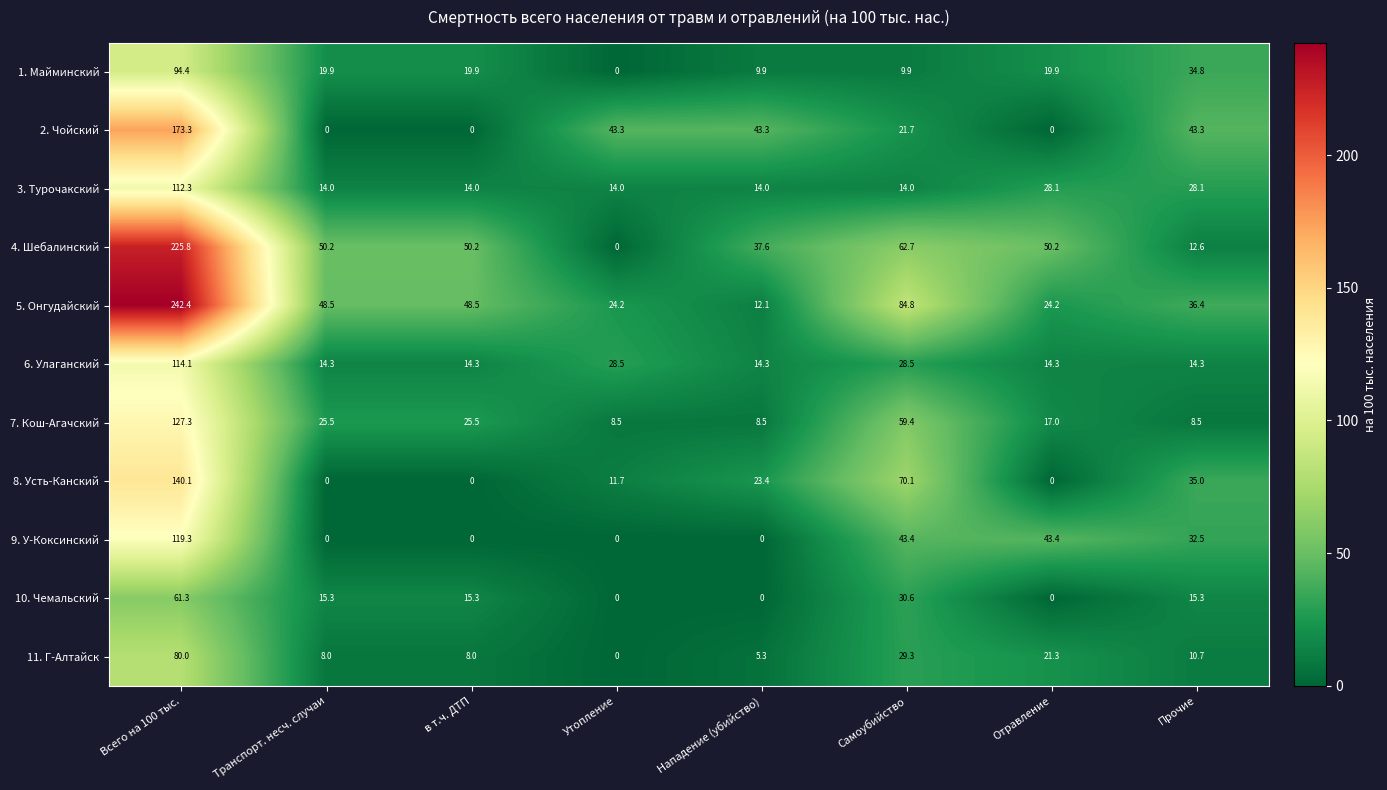

True or false: 1. Майминский has a value of 19.9 at Транспорт. несч. случаи.

True